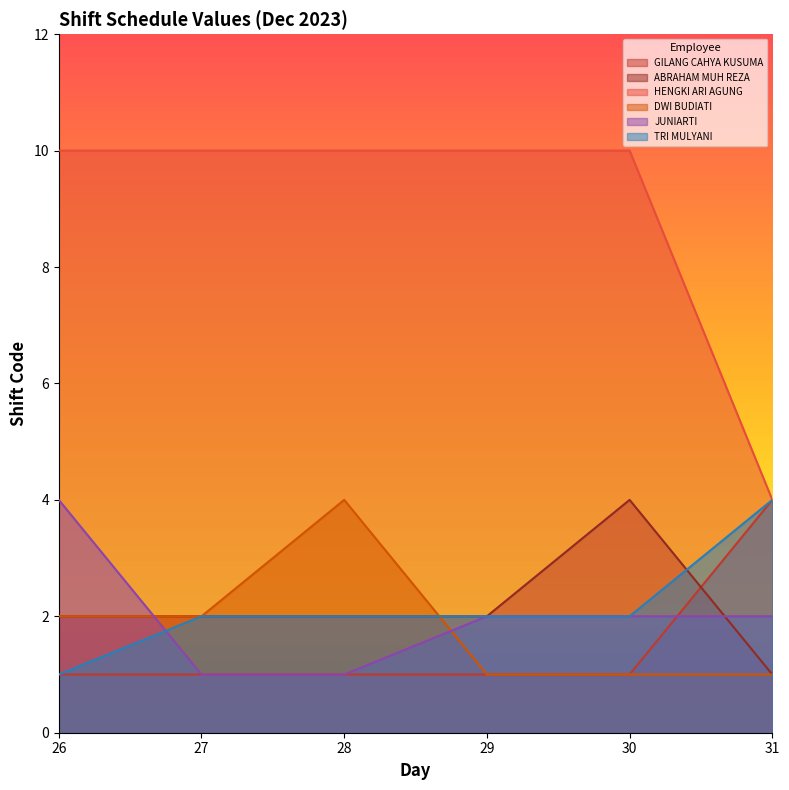

True or false: DWI BUDIATI has a value of 2 at 27.

True